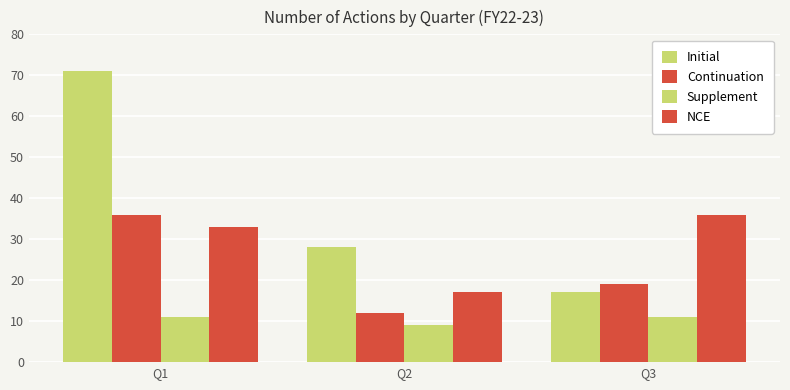

What is the total value across all series at Q3?

83